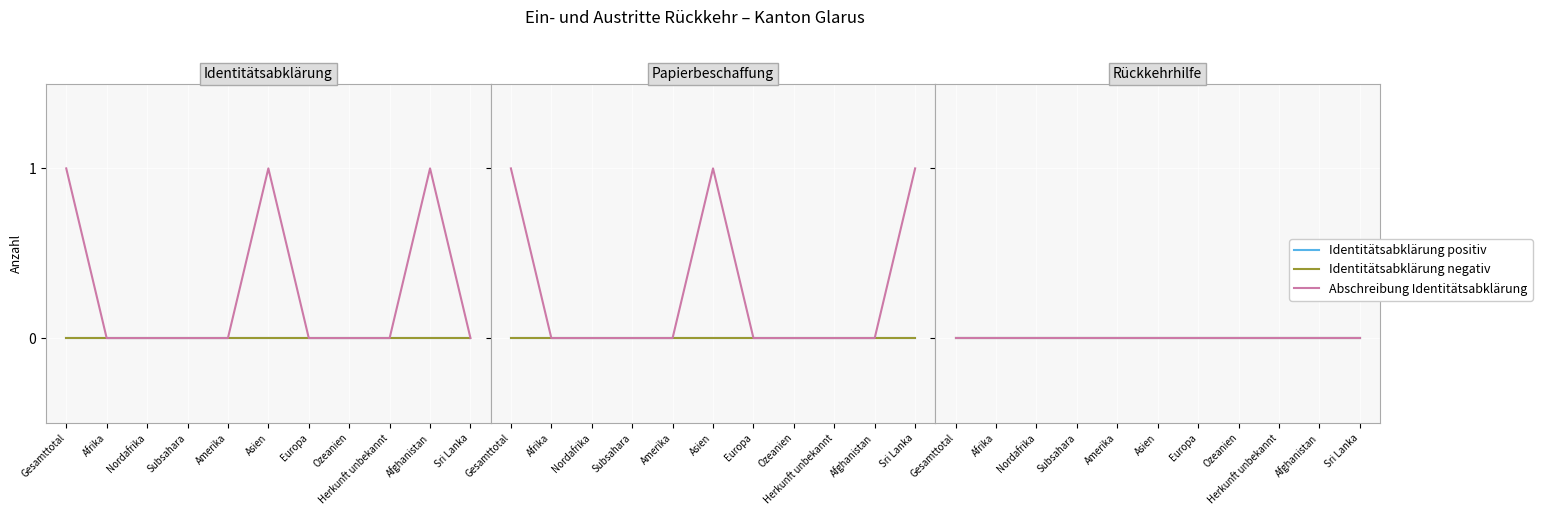

At which label does Papiere selbst beschafft reach its peak?

Gesamttotal